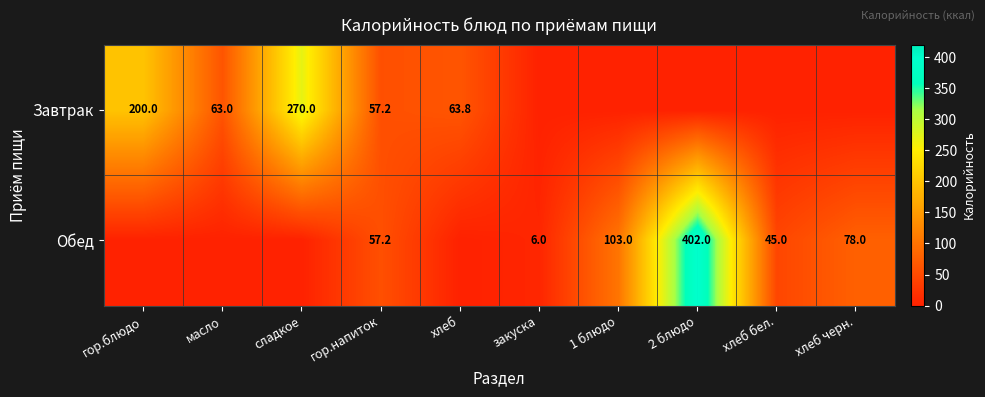

Is it true that Обед equals 94.1 at гор.напиток?

False